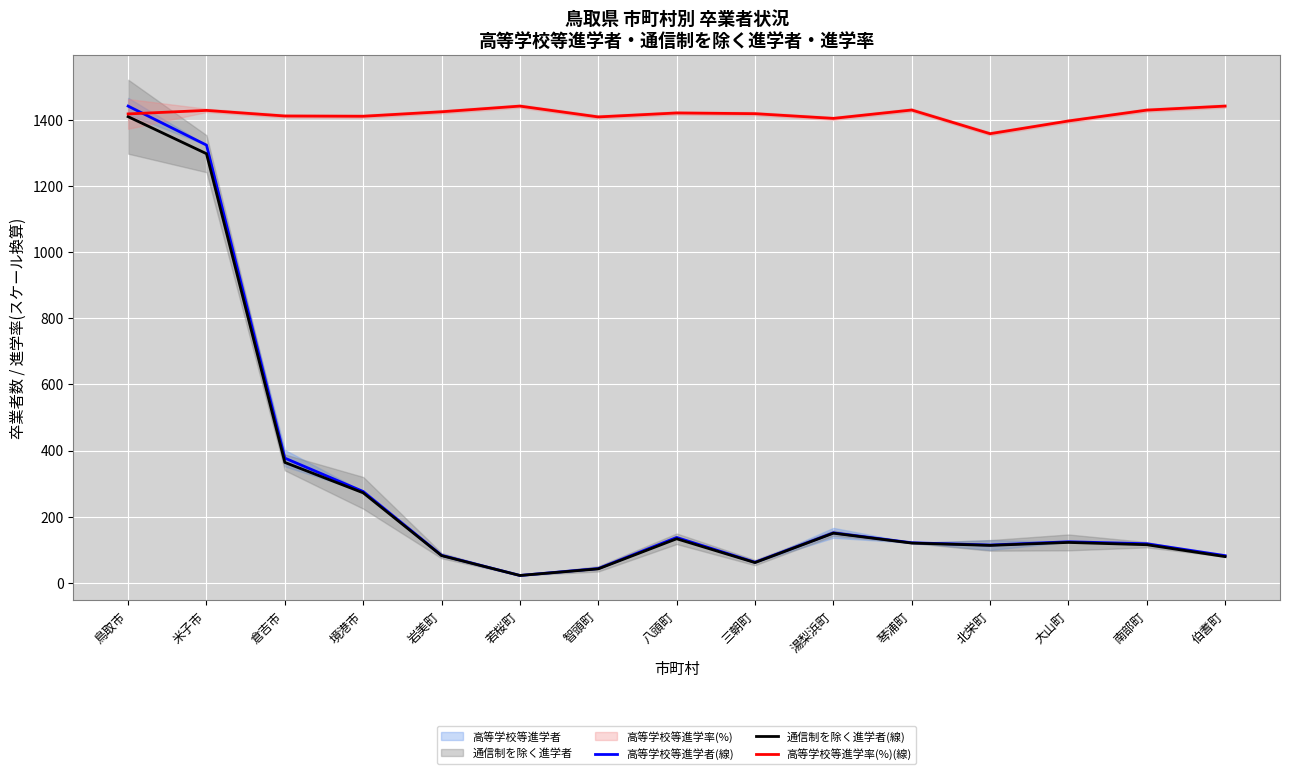

Is it true that 高等学校等進学者(線) equals 258.4 at 倉吉市?

False